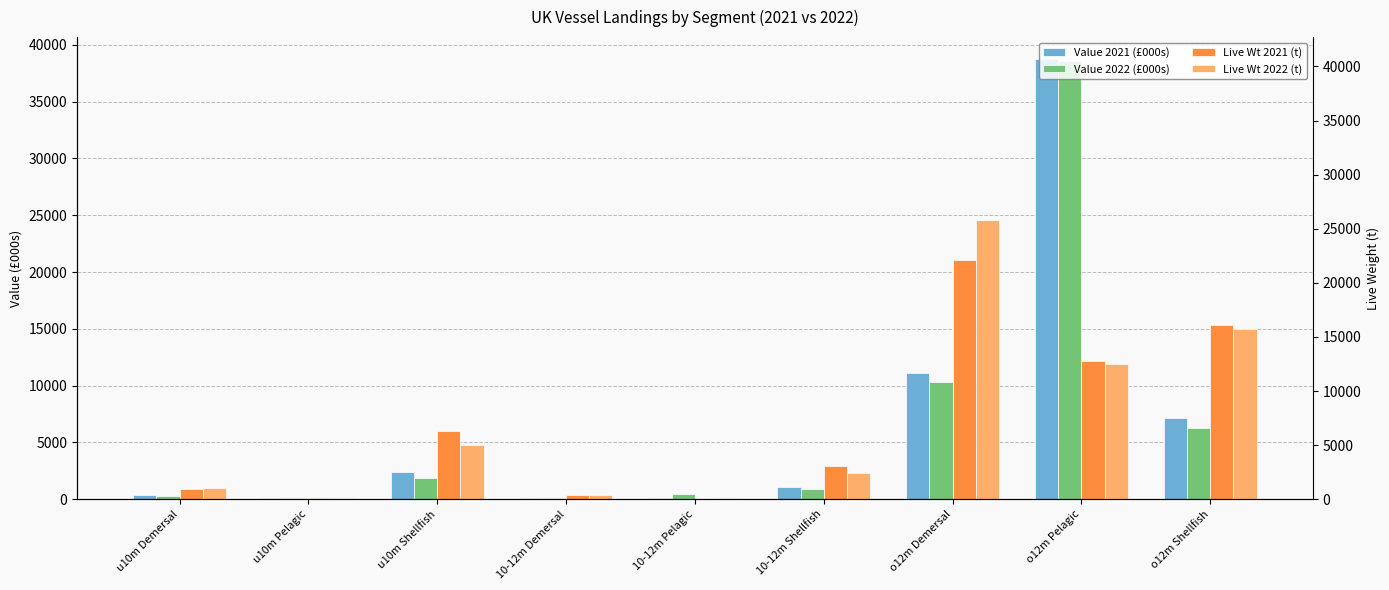

What is the total value across all series at u10m Shellfish?

15076.2